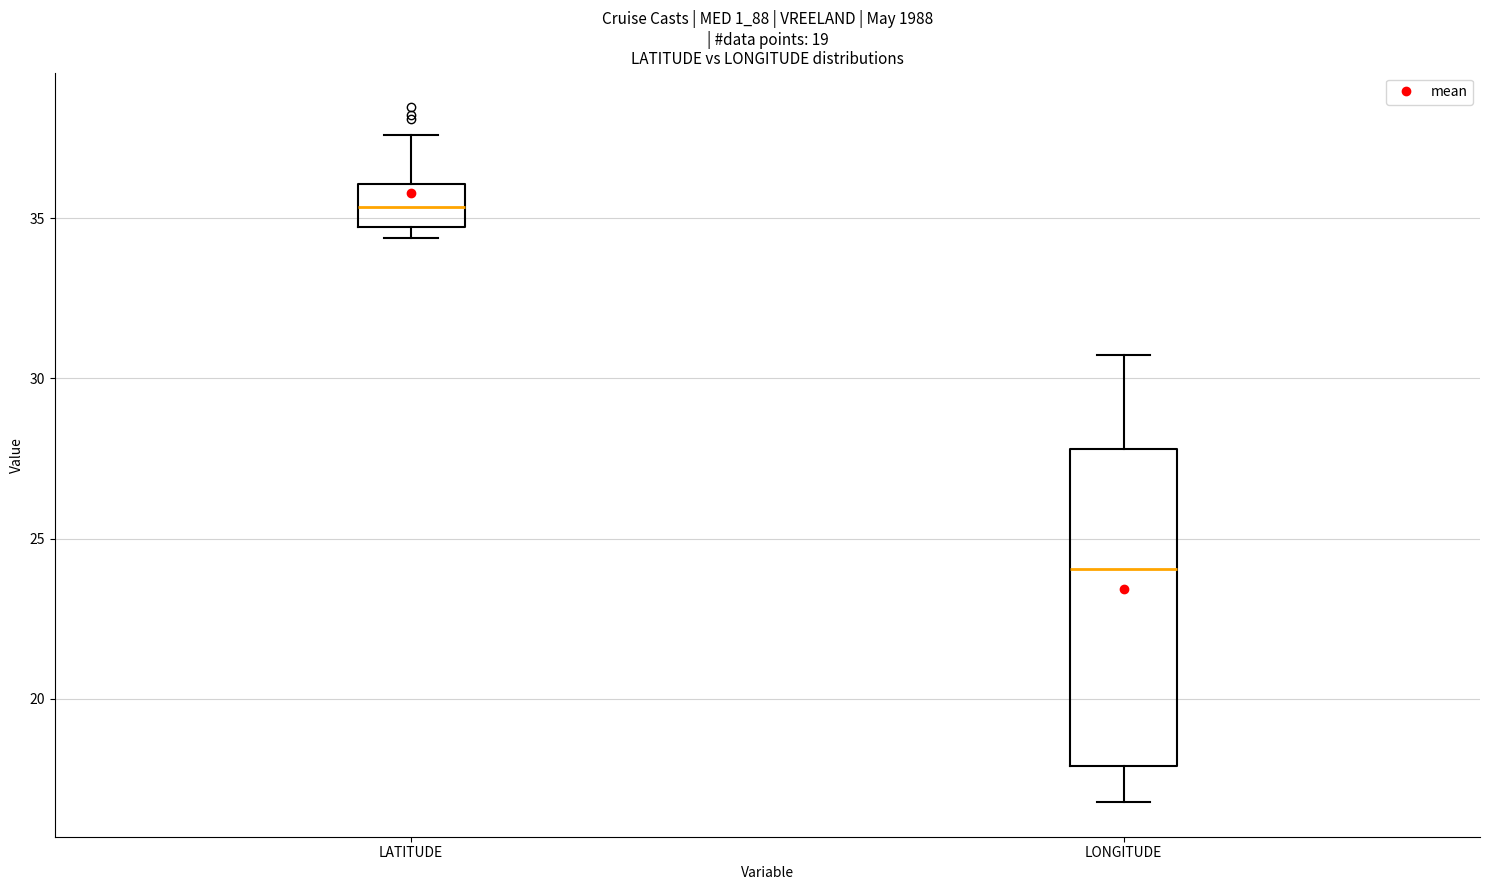

Reading left to right, read every box against the y-axis: the position of its median line, the range the box covers, and the ends of its whiskers. The values are not printed on the chart, so give them approximately, as read against the axis.

LATITUDE: median 35.5, box 34.5 to 36.0, whiskers 34.5 (just below the box's lower edge) to 37.5
LONGITUDE: median 24.0, box 18.0 to 28.0, whiskers 17.0 to 30.5